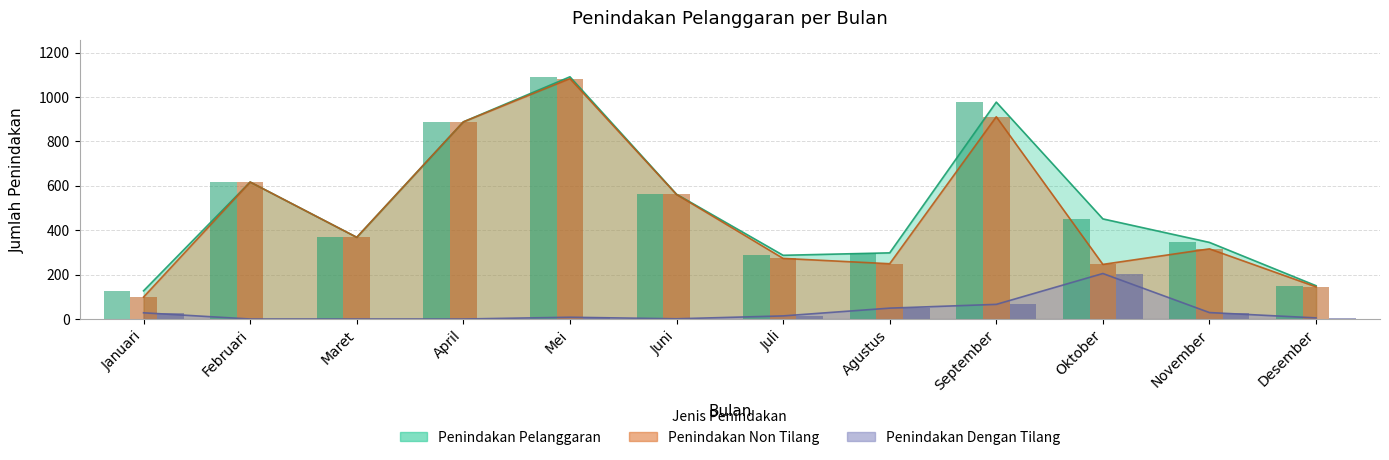

What is the difference between the maximum and second lowest values in the Penindakan Dengan Tilang series?

205